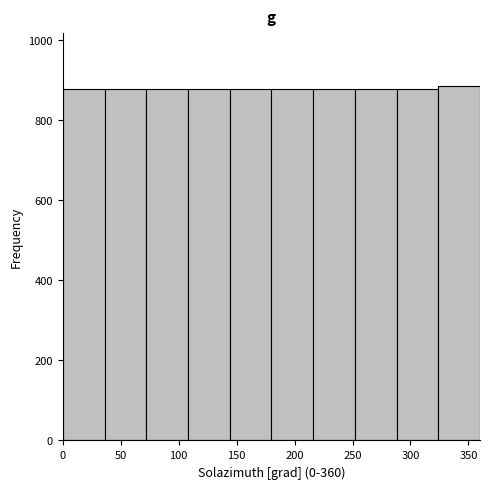

Reading left to right, transcribe this chart: for each bar, give the range it covers on the x-axis and its height. Neither the bar edges nor the heights are printed on the chart, so give them approximately, as read against the axes.

0 to 36: 880
36 to 72: 880
72 to 108: 880
108 to 144: 880
144 to 180: 880
180 to 216: 880
216 to 252: 880
252 to 288: 880
288 to 324: 880
324 to 360: 880